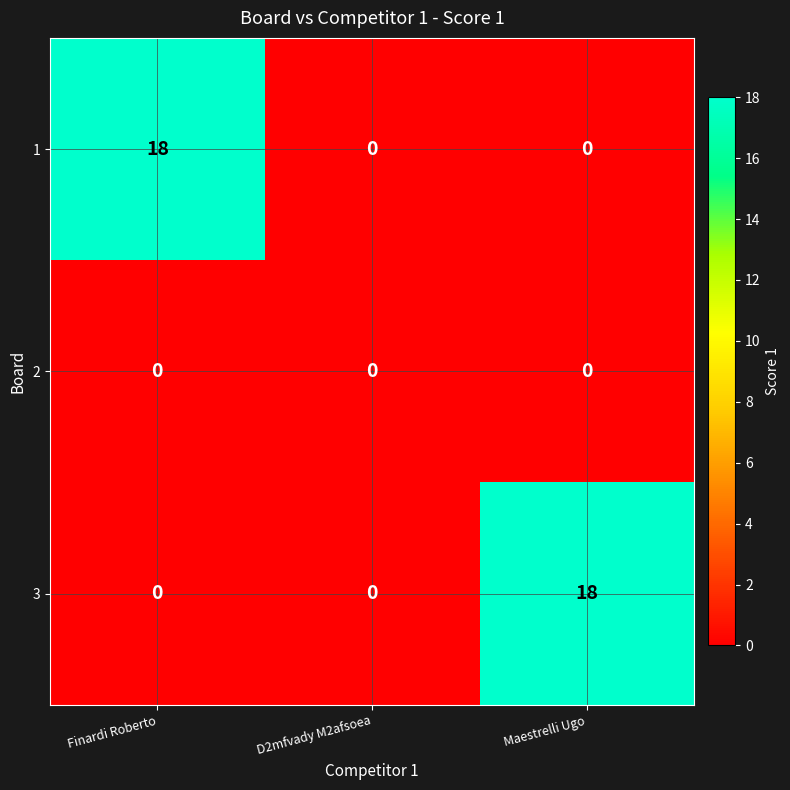

Reading left to right, extract all data points from this chart.

1: 18	0	0
2: 0	0	0
3: 0	0	18